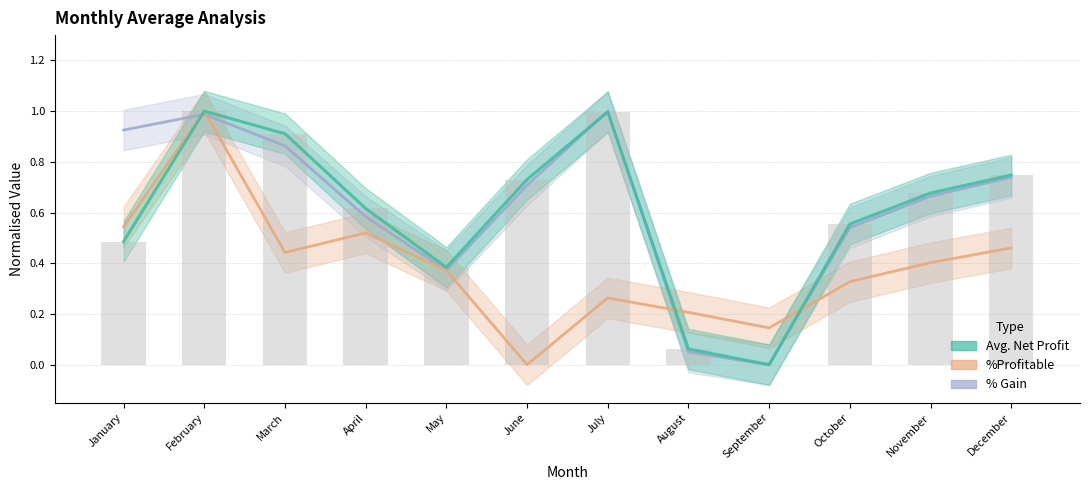

How many data points does each series have?

12